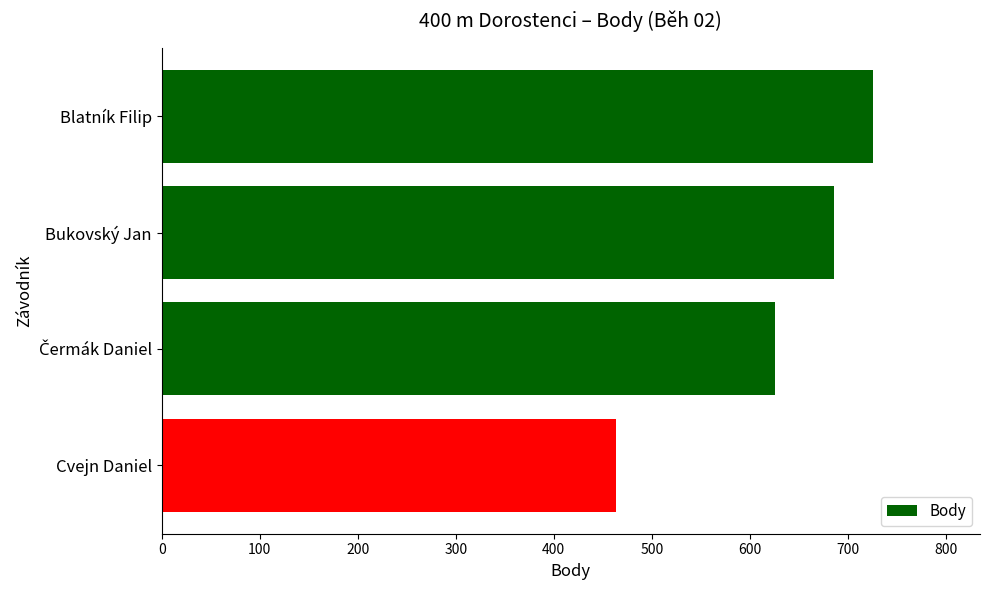

What is the label of the 3rd bar from the bottom?

Bukovský Jan